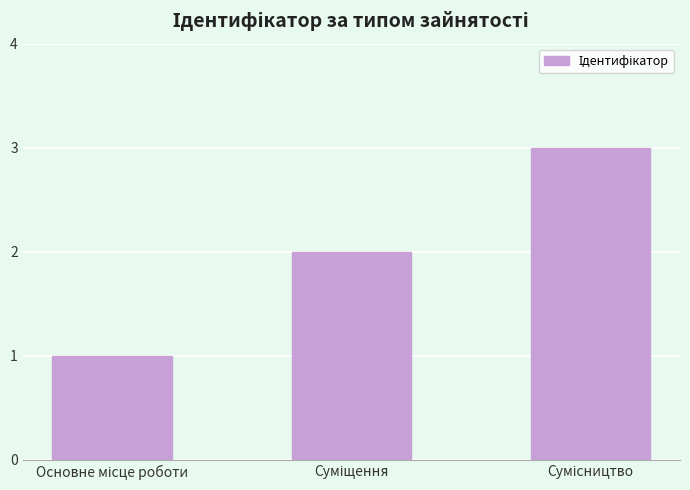

What is the maximum value shown in the chart?

3